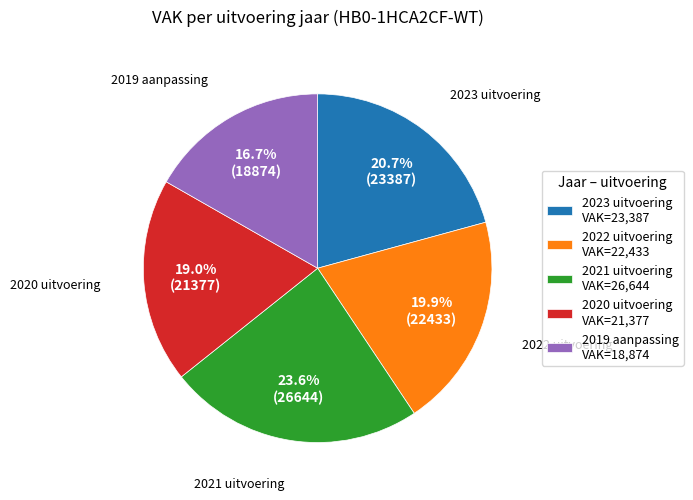

What is the ratio of the value at 2023 uitvoering VAK=23,387 to the value at 2021 uitvoering VAK=26,644?

0.9